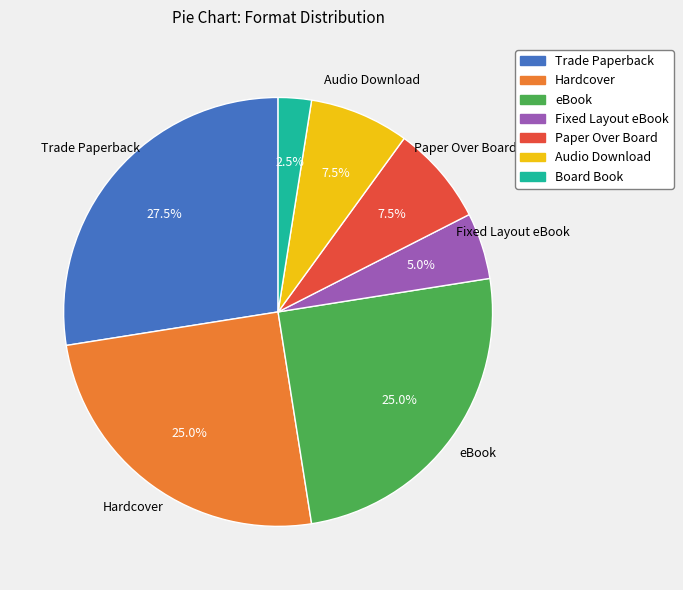

Is it true that eBook is 30% of the pie?

False